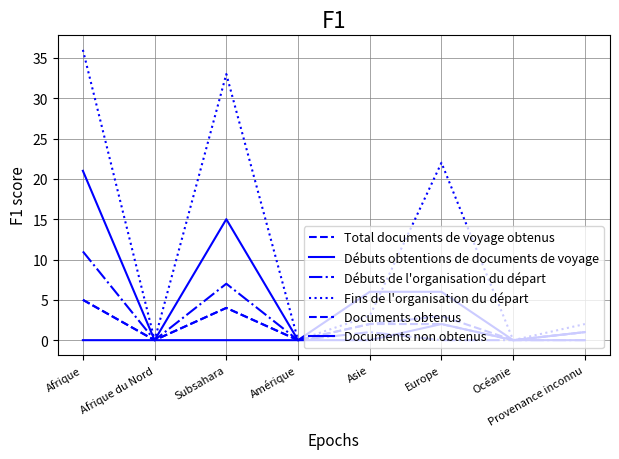

How many lines are shown in the chart?

6